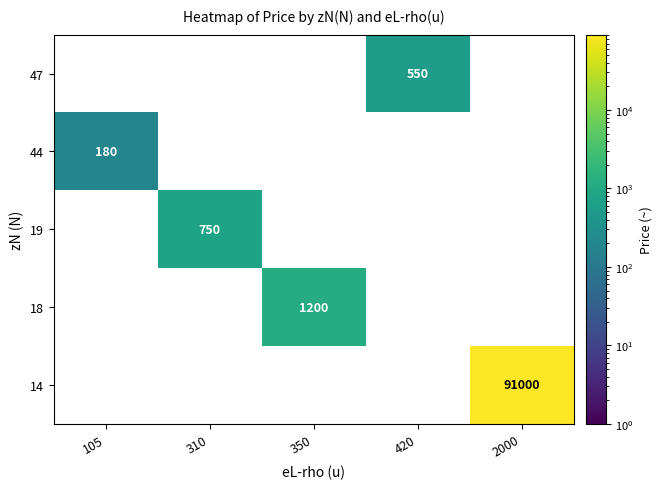

True or false: 44 has a value of 308 at 105.

False